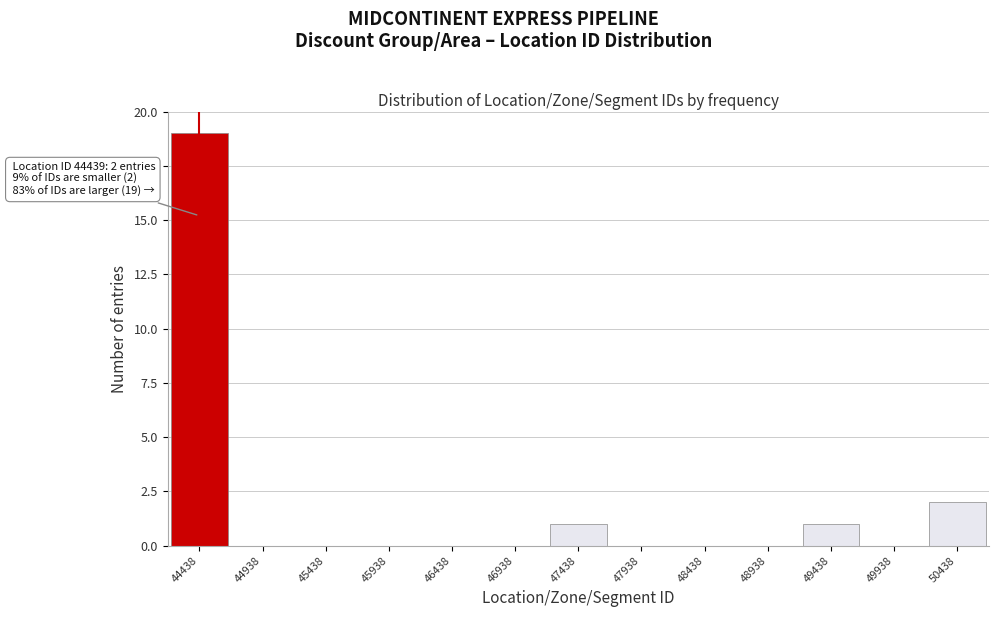

Which range on the x-axis has the tallest bar?

44200 to 44700